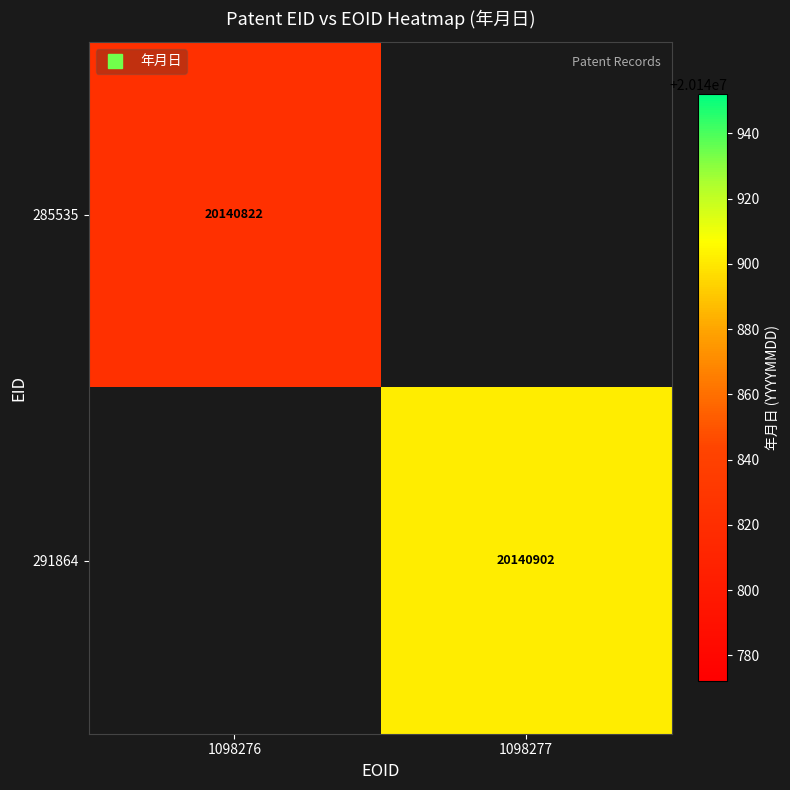

How many data points does each series have?

2